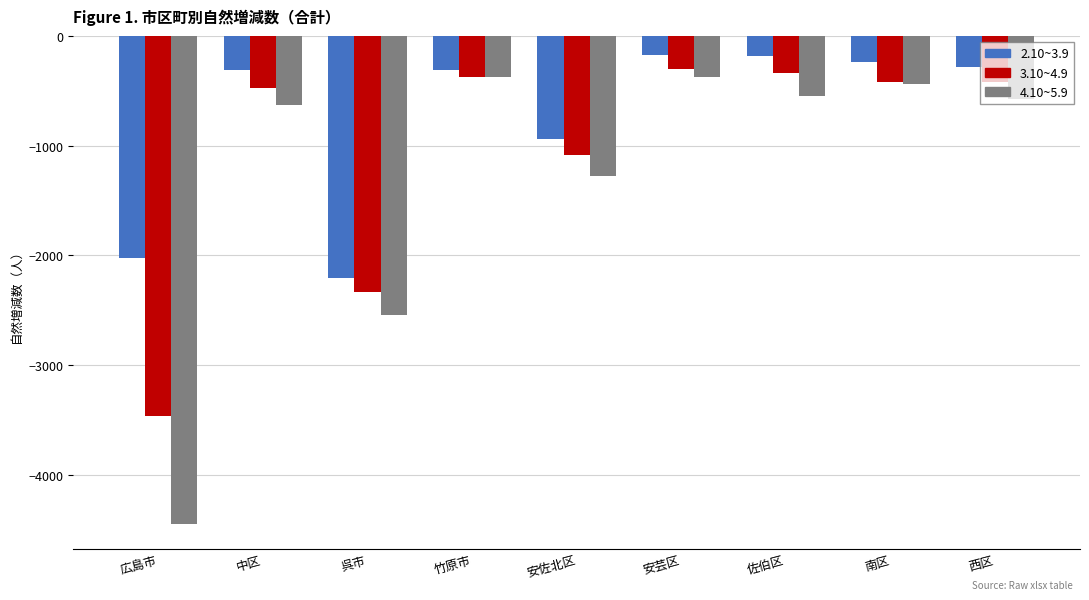

The value of 4.10~5.9 at 竹原市 is -180. True or false?

False